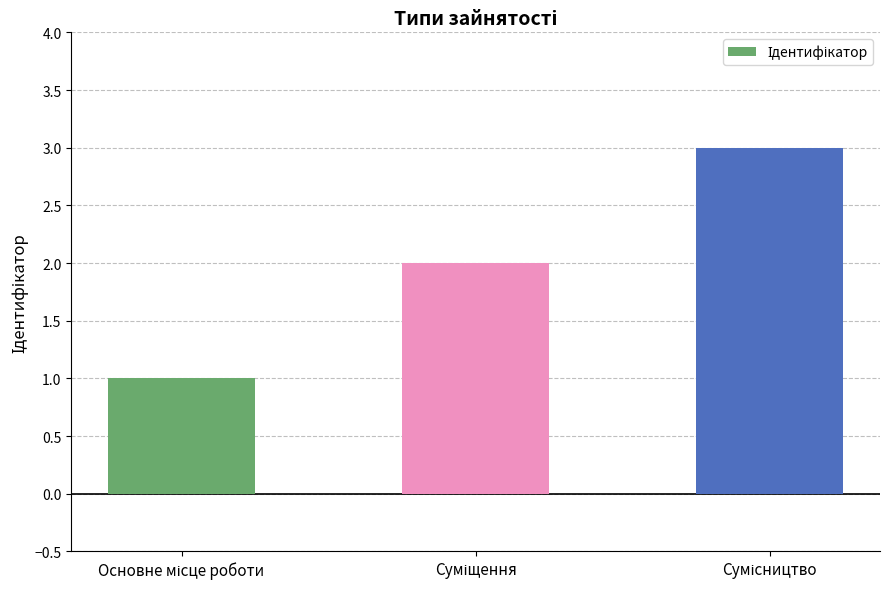

How many series are shown in this chart?

1